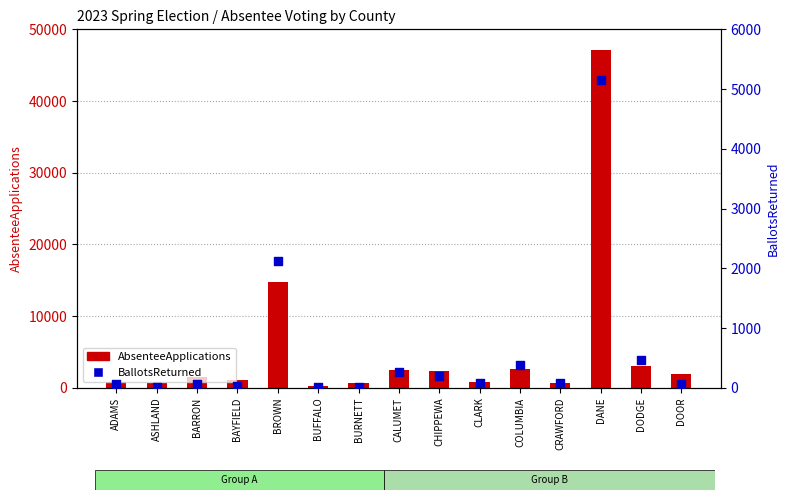

What are all the series names shown in the legend?

AbsenteeApplications, BallotsReturned